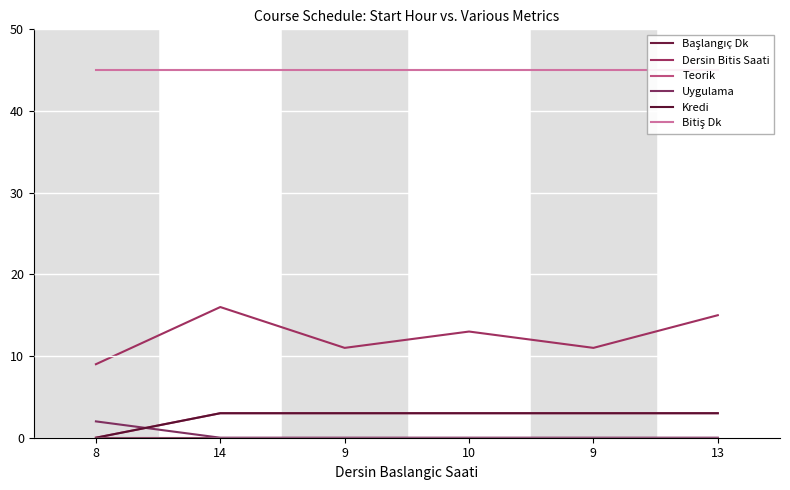

What is the spread (max minus min) of values at 13?

45